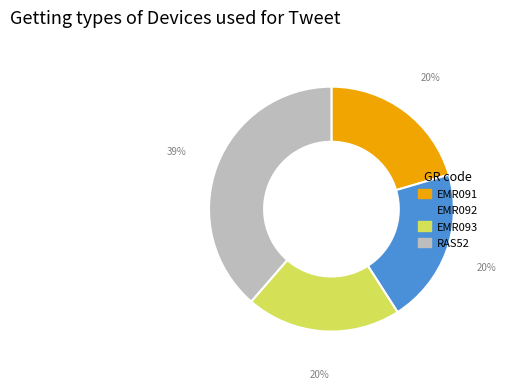

To the nearest percent, what is the average slice percentage?

25%